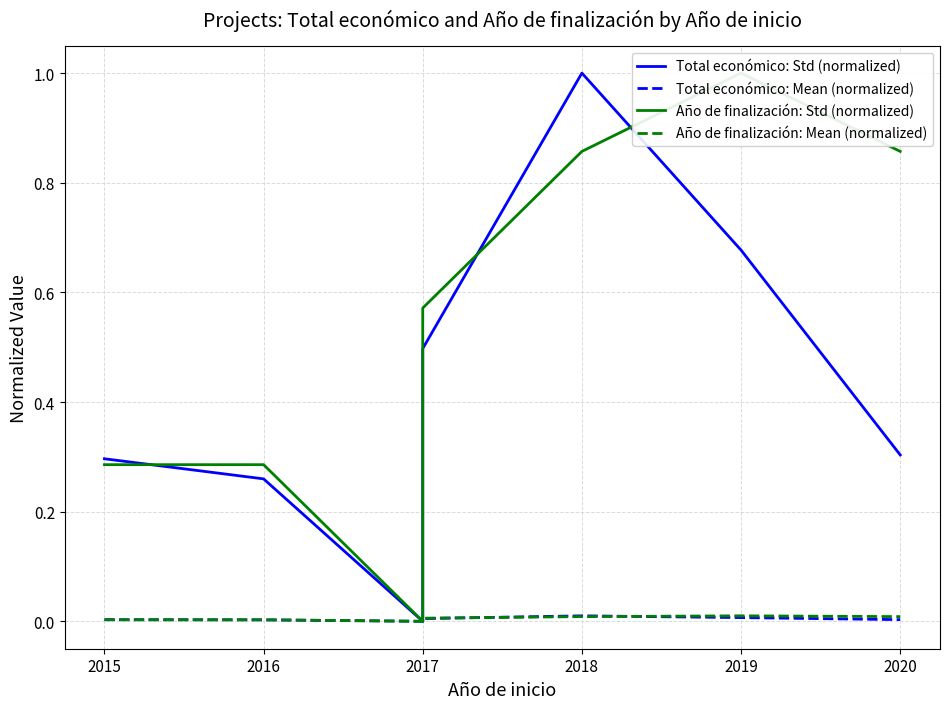

How many lines are shown in the chart?

4